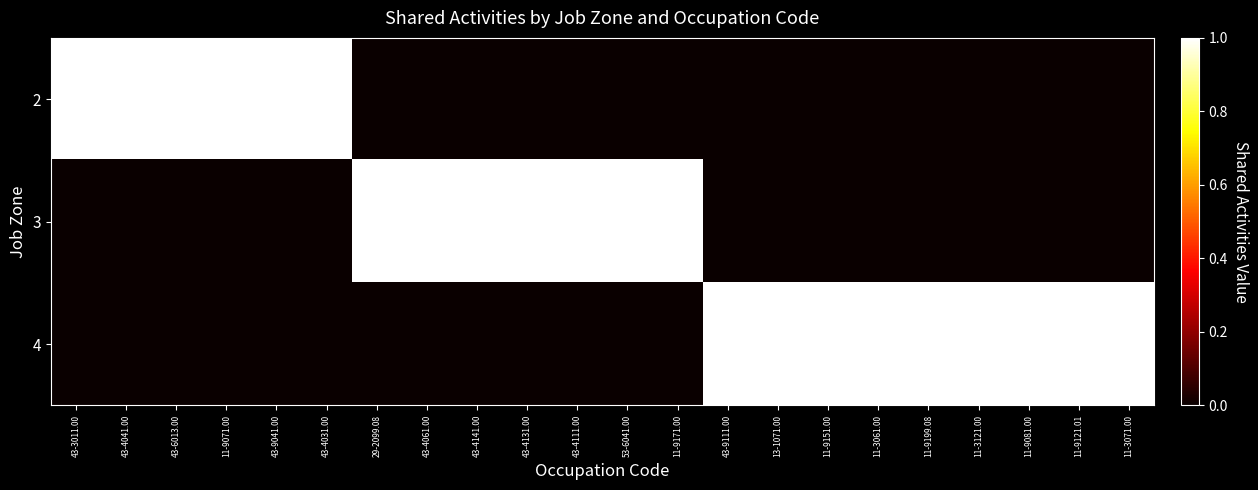

Rank the series by their maximum value, from lowest to highest.

2, 3, 4